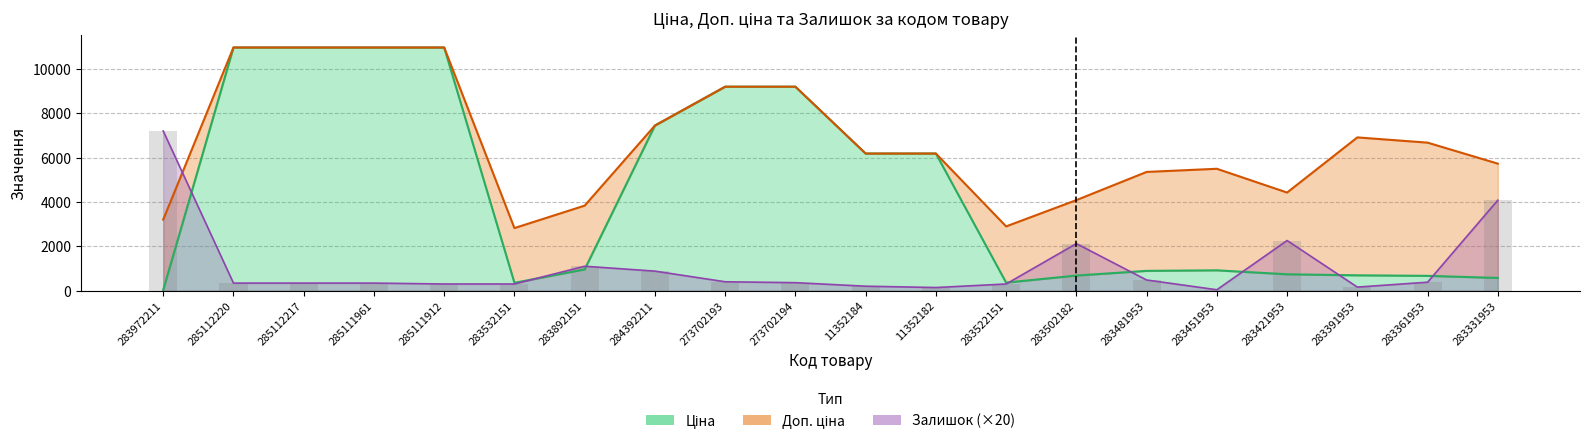

List the series in order of their overall mean, highest first.

Доп. ціна, Ціна, Залишок